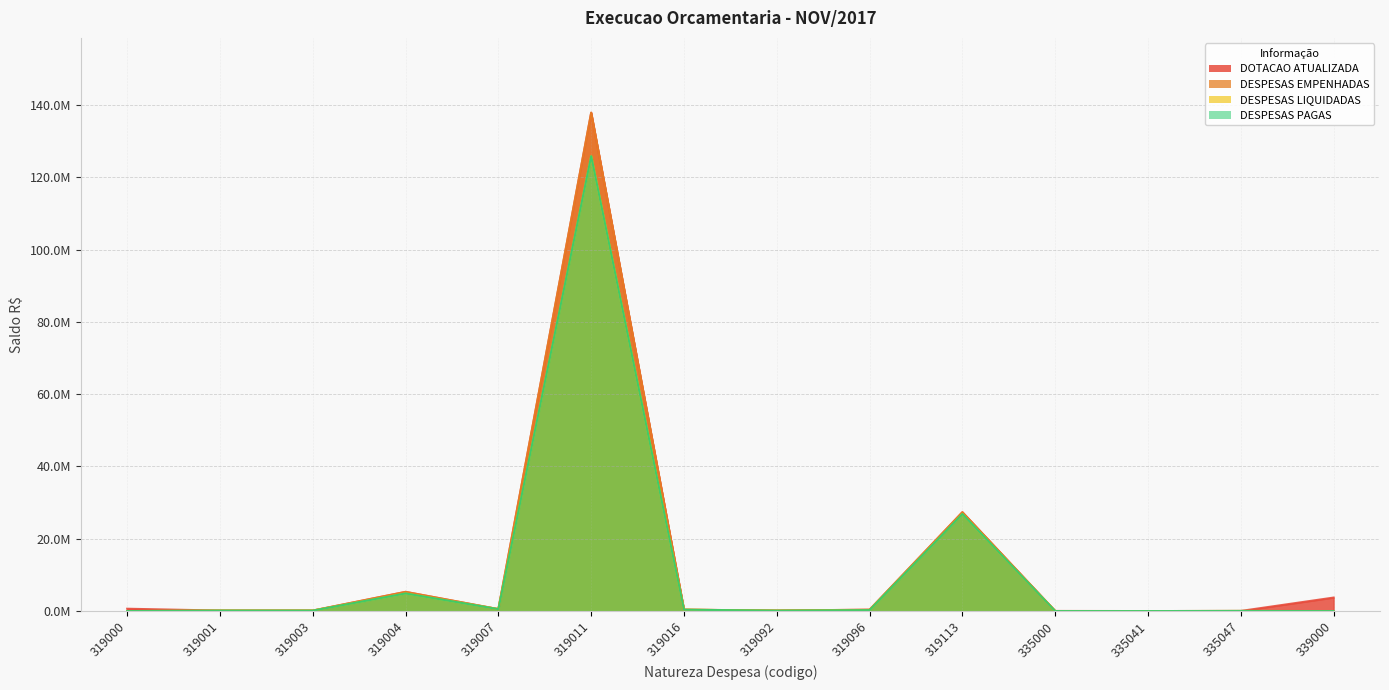

List the labels in order of DOTACAO ATUALIZADA value, smallest first.

335041, 335000, 335047, 319001, 319092, 319003, 319096, 319016, 319007, 319000, 339000, 319004, 319113, 319011